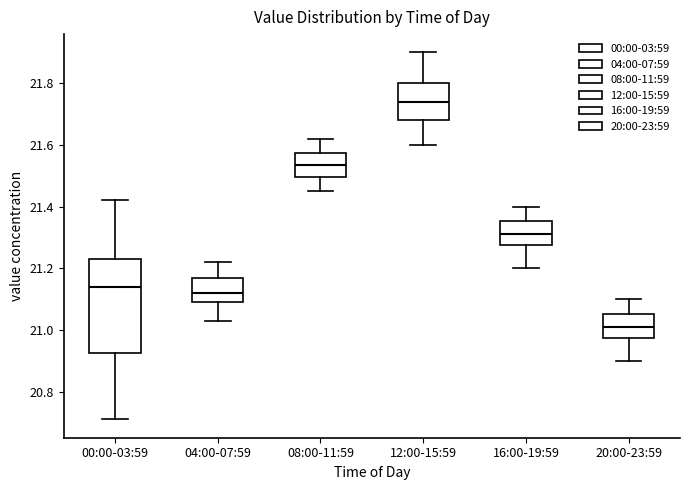

Where does the upper whisker of the box for 04:00-07:59 end on the y-axis? The values are not printed on the chart, so give them approximately, as read against the axis.

21.22